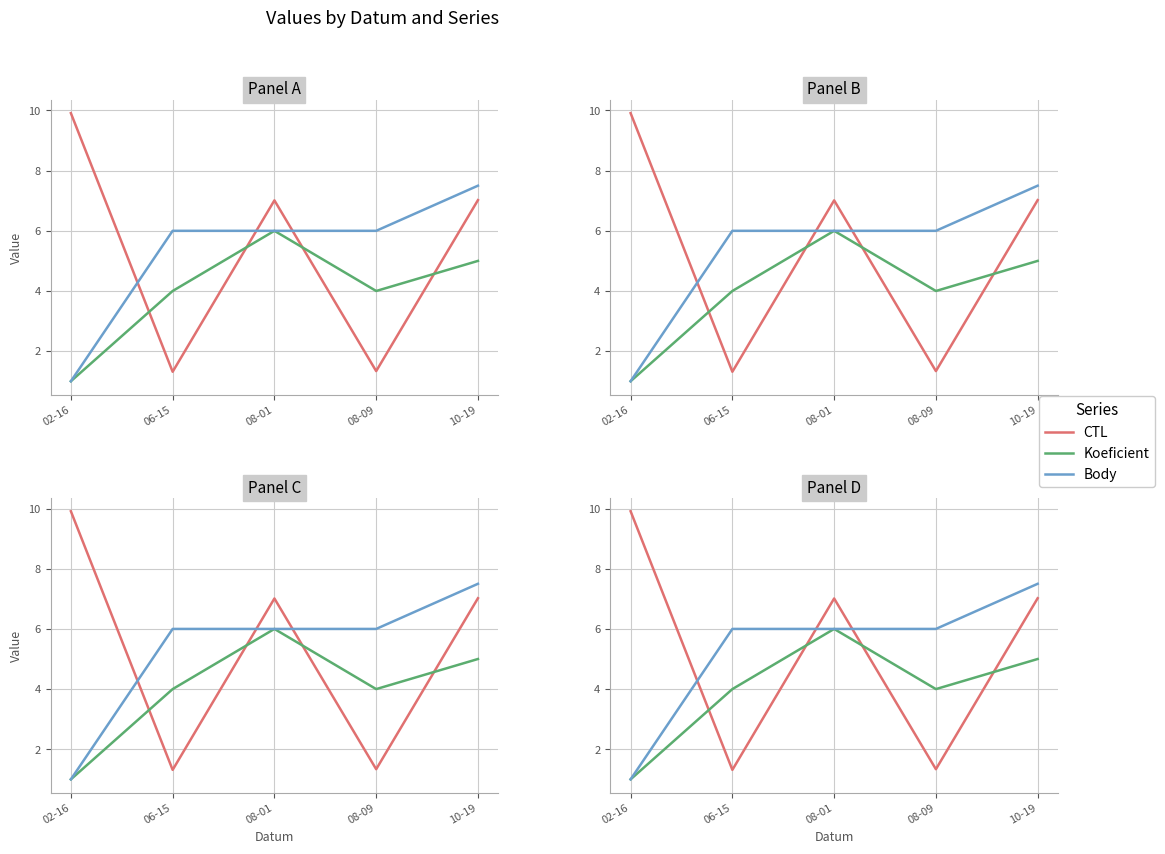

How many series are shown in this chart?

3